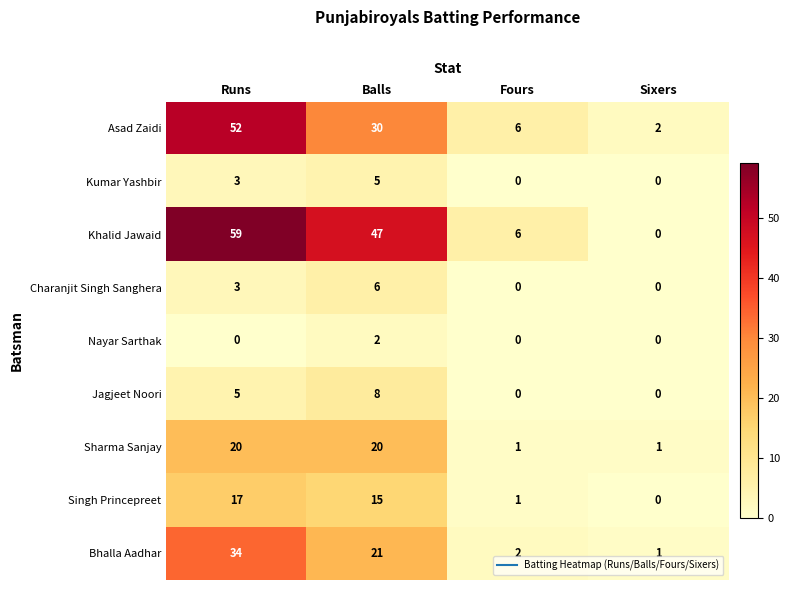

At which category does the chart reach its peak across all series?

Runs